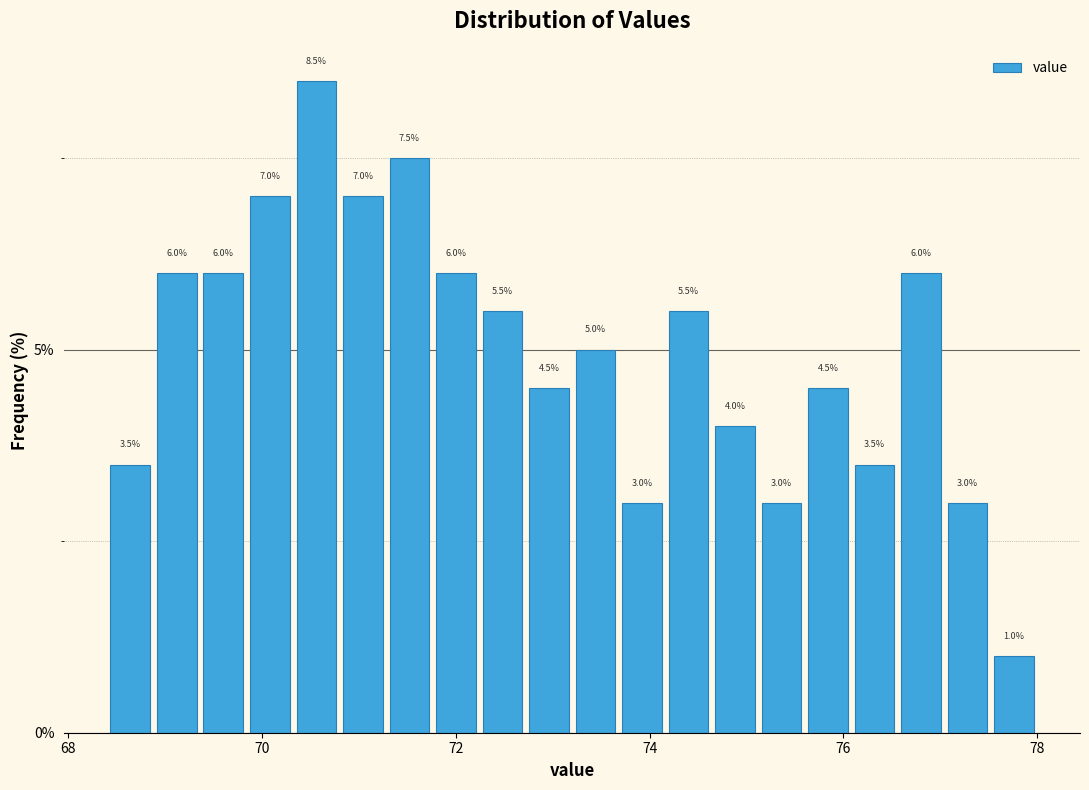

Around what value on the x-axis is the tallest bar? Give the approximate position of its centre, as read against the axis.

70.6